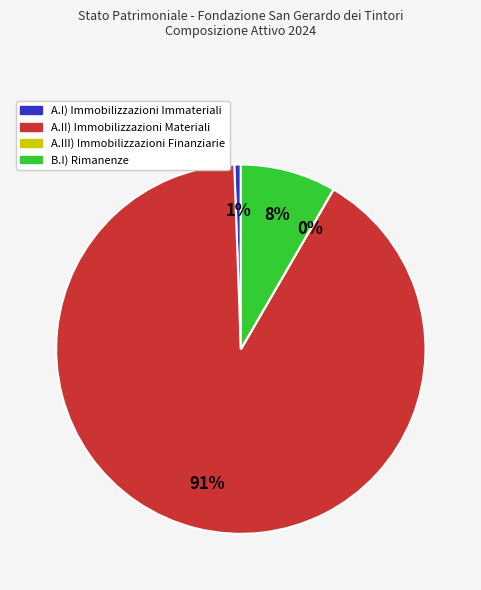

The B.I) Rimanenze slice represents 1% of the pie. True or false?

False